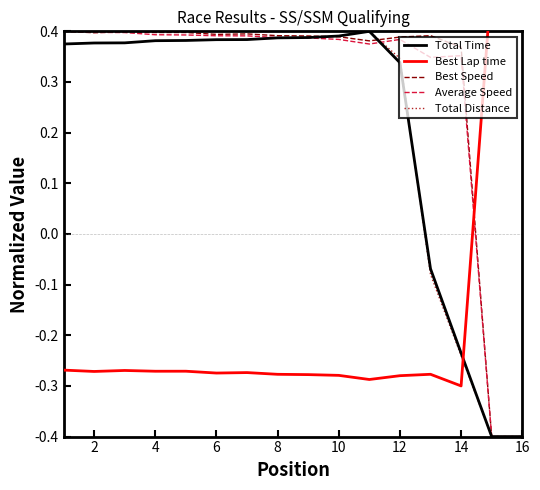

What is the lowest value of the Average Speed series?

-0.4